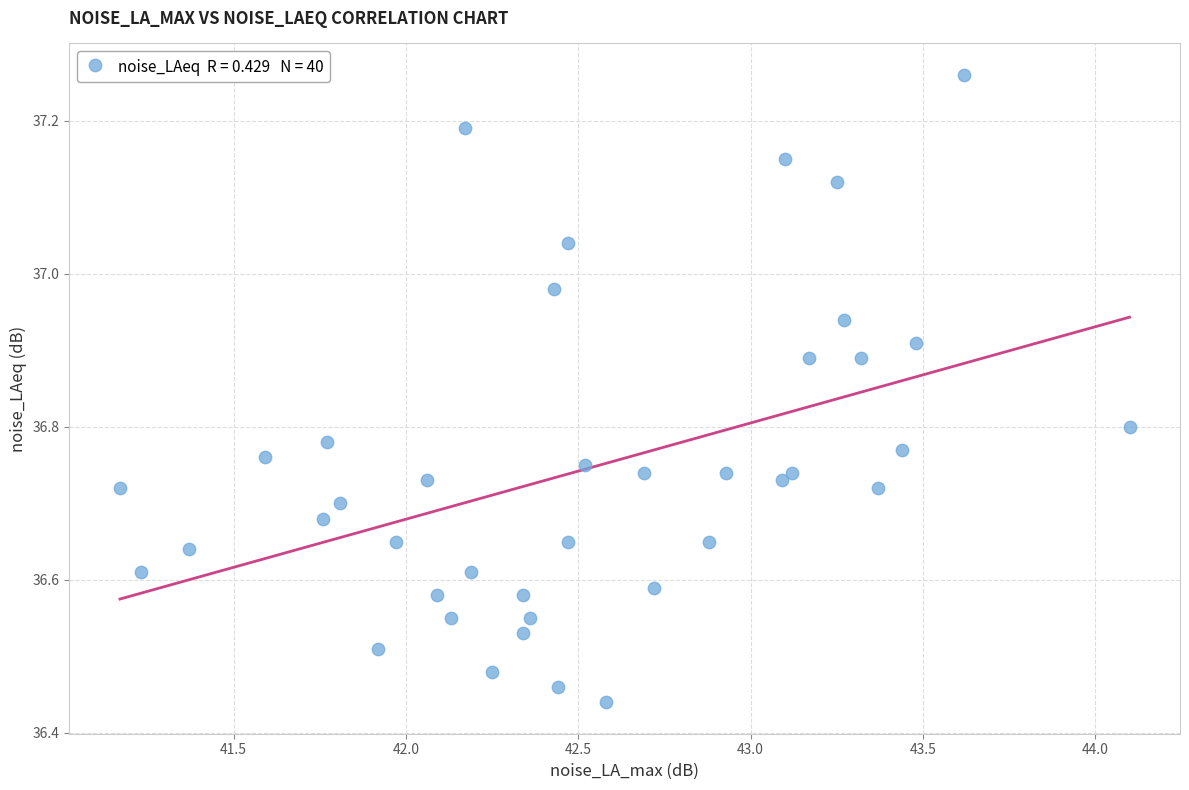

What is the range of X values (max minus min)?

2.9